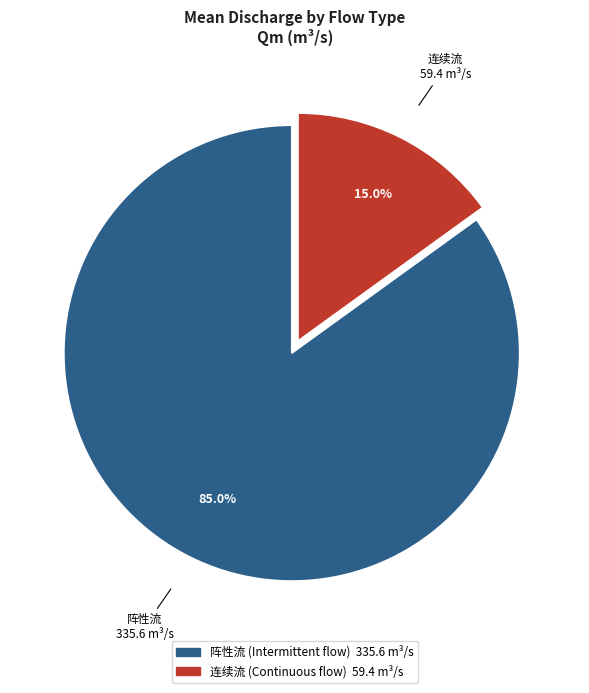

How many segments does this pie chart have?

2